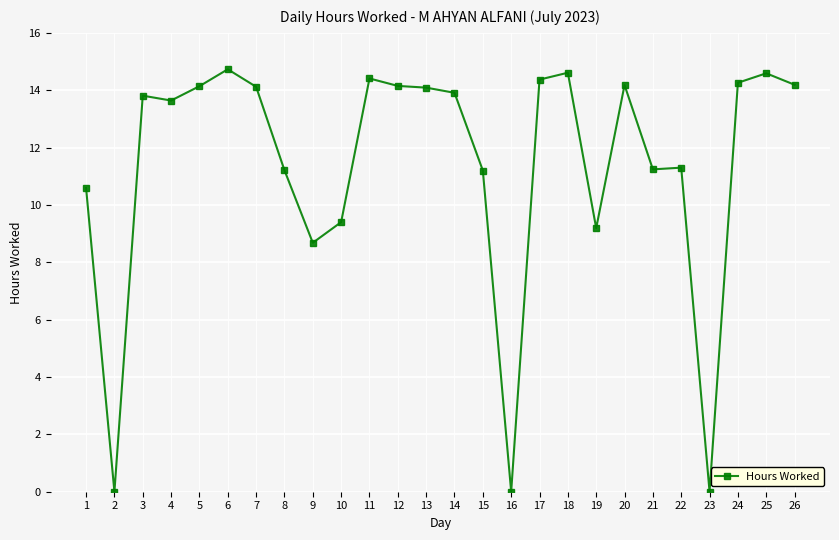

What is the average value?

11.4